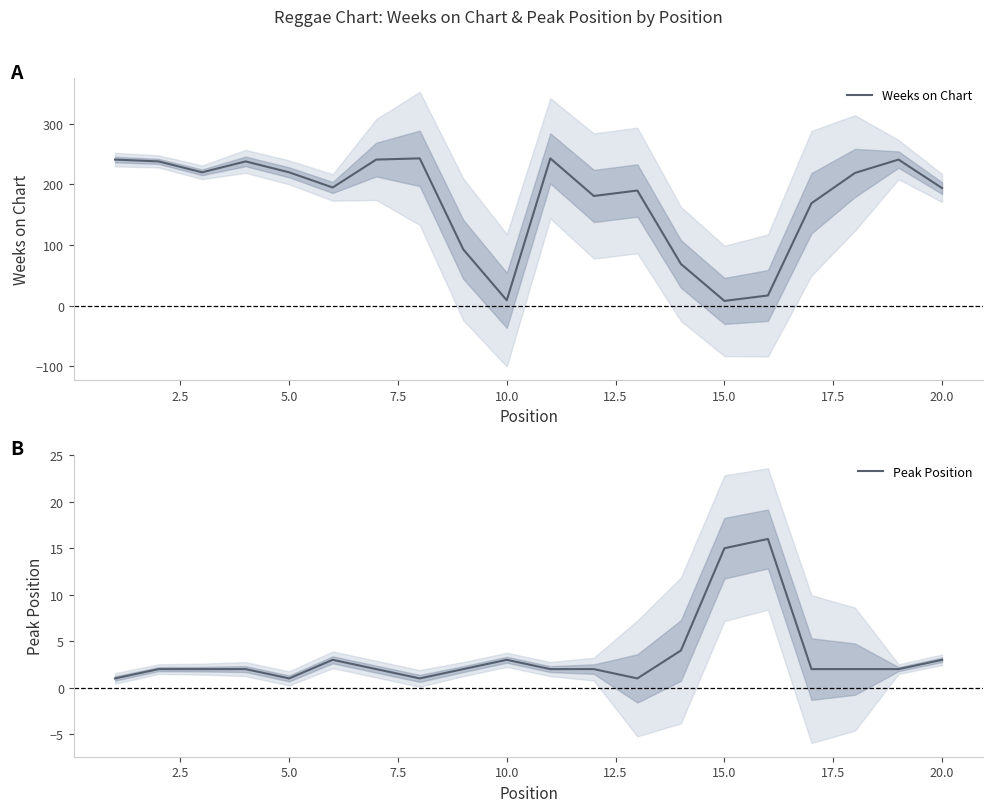

True or false: Peak Position has more than 0 interior local peaks.

True